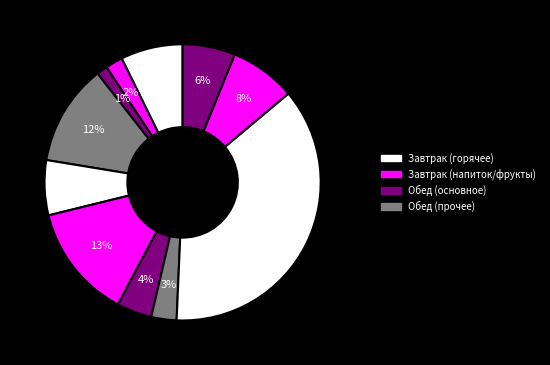

How many segments does this pie chart have?

11